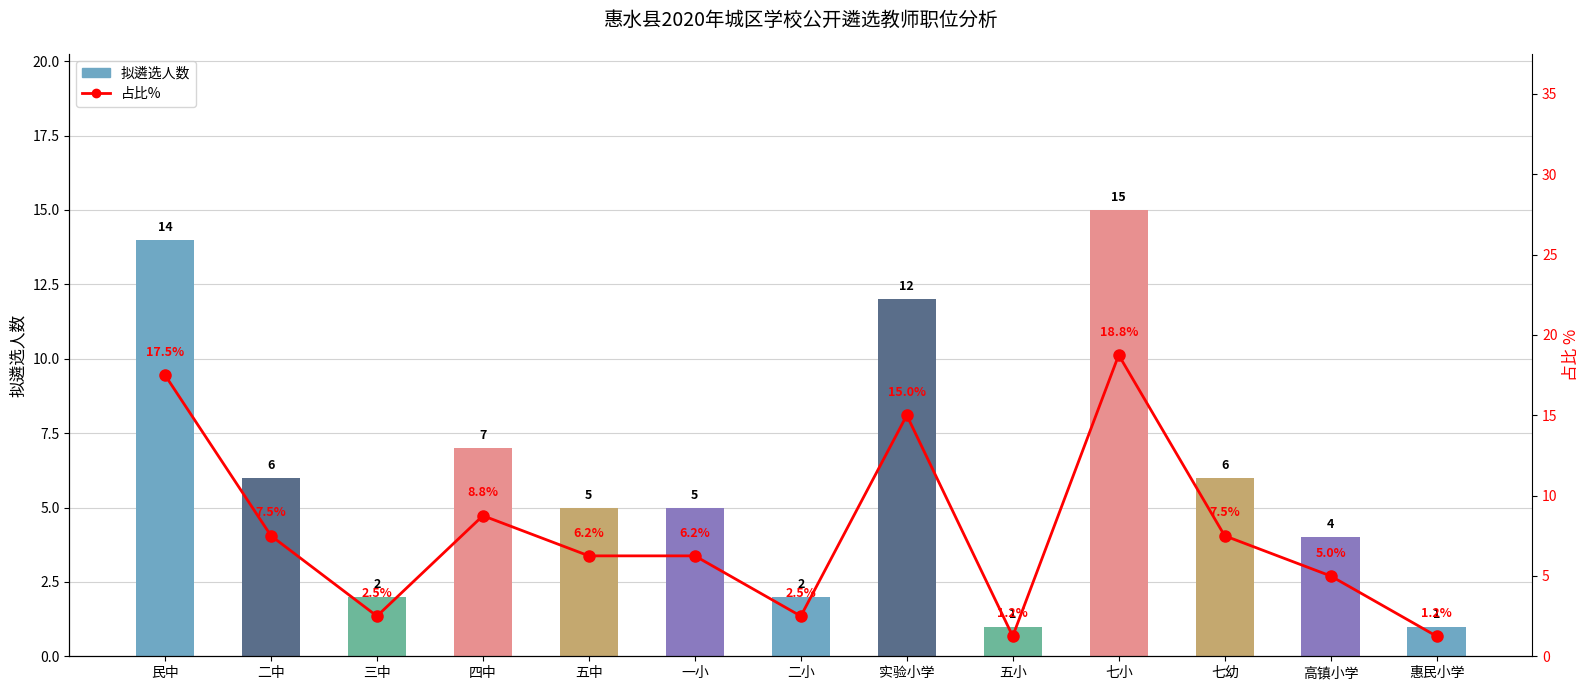

What value does the 拟遴选人数 series have at 七小?

15.0